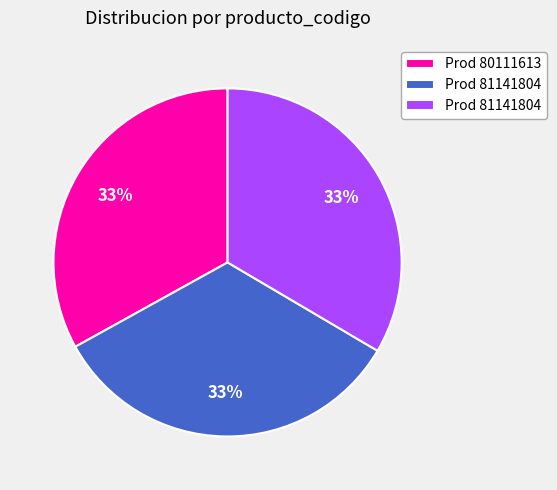

To the nearest percent, what is the average slice percentage?

33%